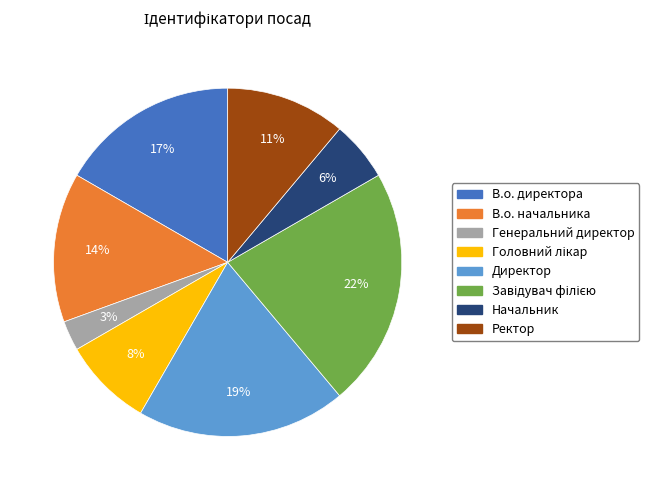

What percentage is the В.о. начальника slice, to the nearest percent?

14%